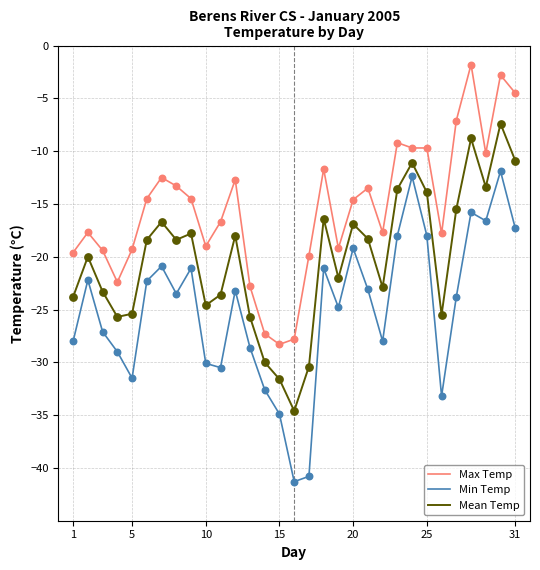

What is the minimum value shown in the chart?

-41.3